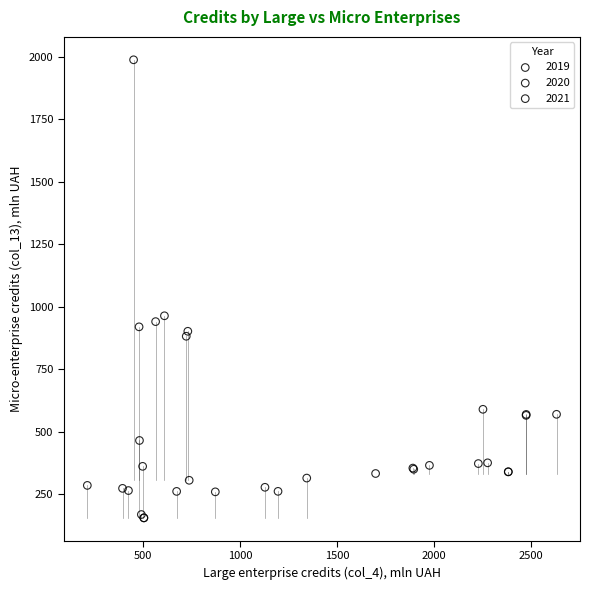

Which series has the largest Y range (max minus min)?

2021